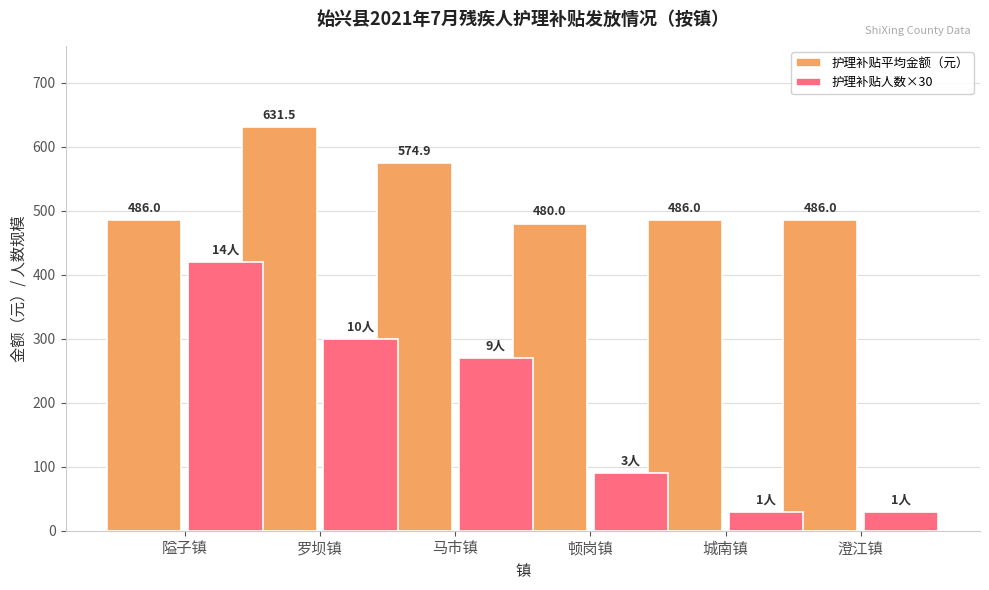

Reading left to right, extract all data points from this chart.

护理补贴平均金额（元）: 486.0	631.5	574.9	480.0	486.0	486.0
护理补贴人数×30: 420.0	300.0	270.0	90.0	30.0	30.0